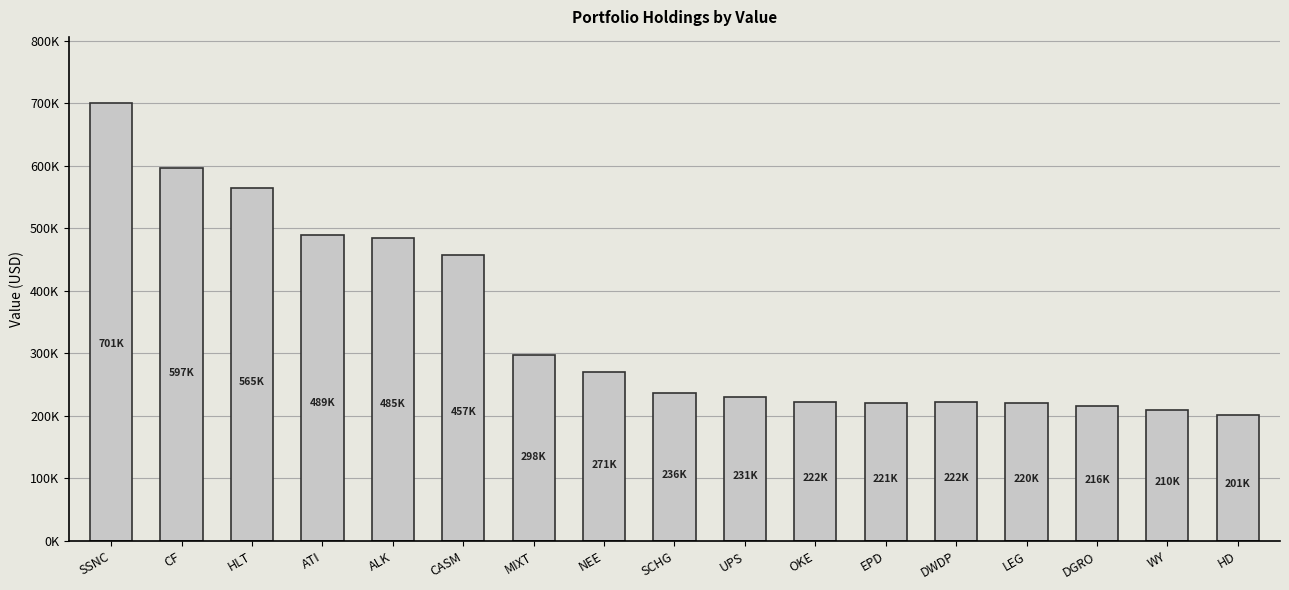

What is the sum of all values?

5842000